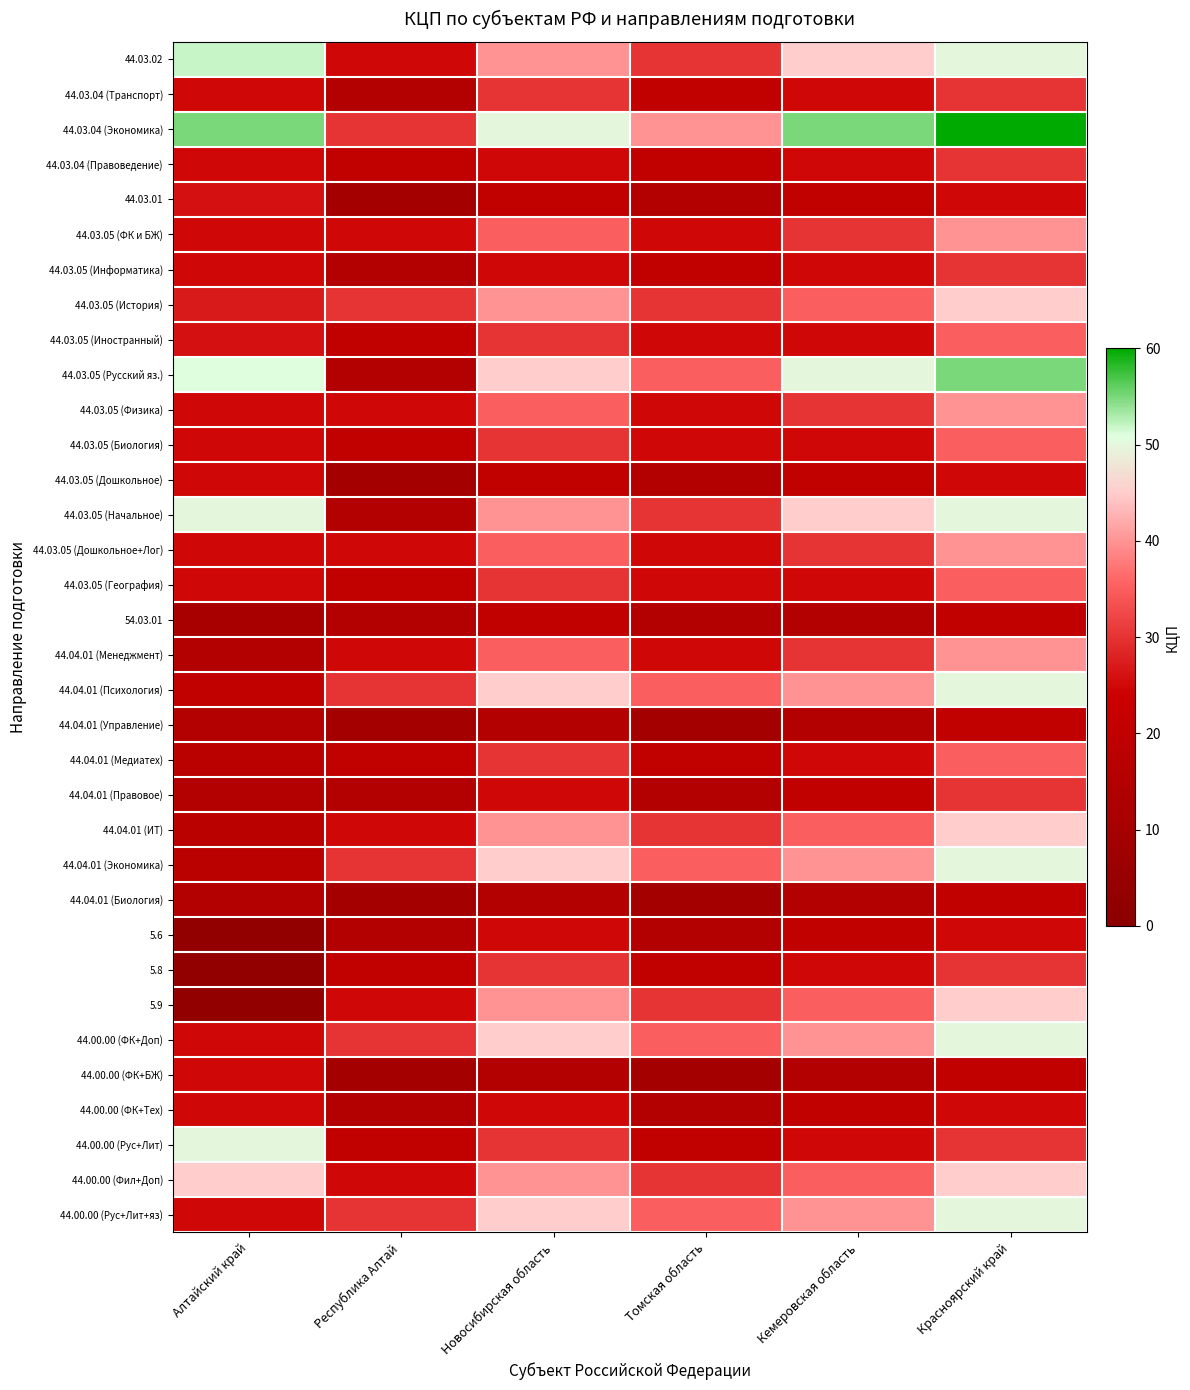

Reading left to right, list all the values displayed in this chart.

44.03.02: Алтайский край=52	Республика Алтай=25	Новосибирская область=40	Томская область=30	Кемеровская область=45	Красноярский край=50
44.03.04 (Транспорт): Алтайский край=25	Республика Алтай=15	Новосибирская область=30	Томская область=20	Кемеровская область=25	Красноярский край=30
44.03.04 (Экономика): Алтайский край=55	Республика Алтай=30	Новосибирская область=50	Томская область=40	Кемеровская область=55	Красноярский край=60
44.03.04 (Правоведение): Алтайский край=25	Республика Алтай=20	Новосибирская область=25	Томская область=20	Кемеровская область=25	Красноярский край=30
44.03.01: Алтайский край=26	Республика Алтай=10	Новосибирская область=20	Томская область=15	Кемеровская область=20	Красноярский край=25
44.03.05 (ФК и БЖ): Алтайский край=25	Республика Алтай=25	Новосибирская область=35	Томская область=25	Кемеровская область=30	Красноярский край=40
44.03.05 (Информатика): Алтайский край=25	Республика Алтай=15	Новосибирская область=25	Томская область=20	Кемеровская область=25	Красноярский край=30
44.03.05 (История): Алтайский край=27	Республика Алтай=30	Новосибирская область=40	Томская область=30	Кемеровская область=35	Красноярский край=45
44.03.05 (Иностранный): Алтайский край=26	Республика Алтай=20	Новосибирская область=30	Томская область=25	Кемеровская область=25	Красноярский край=35
44.03.05 (Русский яз.): Алтайский край=51	Республика Алтай=15	Новосибирская область=45	Томская область=35	Кемеровская область=50	Красноярский край=55
44.03.05 (Физика): Алтайский край=25	Республика Алтай=25	Новосибирская область=35	Томская область=25	Кемеровская область=30	Красноярский край=40
44.03.05 (Биология): Алтайский край=25	Республика Алтай=20	Новосибирская область=30	Томская область=25	Кемеровская область=25	Красноярский край=35
44.03.05 (Дошкольное): Алтайский край=25	Республика Алтай=10	Новосибирская область=20	Томская область=15	Кемеровская область=20	Красноярский край=25
44.03.05 (Начальное): Алтайский край=50	Республика Алтай=15	Новосибирская область=40	Томская область=30	Кемеровская область=45	Красноярский край=50
44.03.05 (Дошкольное+Лог): Алтайский край=25	Республика Алтай=25	Новосибирская область=35	Томская область=25	Кемеровская область=30	Красноярский край=40
44.03.05 (География): Алтайский край=25	Республика Алтай=20	Новосибирская область=30	Томская область=25	Кемеровская область=25	Красноярский край=35
54.03.01: Алтайский край=11	Республика Алтай=15	Новосибирская область=20	Томская область=15	Кемеровская область=15	Красноярский край=20
44.04.01 (Менеджмент): Алтайский край=15	Республика Алтай=25	Новосибирская область=35	Томская область=25	Кемеровская область=30	Красноярский край=40
44.04.01 (Психология): Алтайский край=20	Республика Алтай=30	Новосибирская область=45	Томская область=35	Кемеровская область=40	Красноярский край=50
44.04.01 (Управление): Алтайский край=15	Республика Алтай=10	Новосибирская область=15	Томская область=10	Кемеровская область=15	Красноярский край=20
44.04.01 (Медиатех): Алтайский край=18	Республика Алтай=20	Новосибирская область=30	Томская область=20	Кемеровская область=25	Красноярский край=35
44.04.01 (Правовое): Алтайский край=15	Республика Алтай=15	Новосибирская область=25	Томская область=15	Кемеровская область=20	Красноярский край=30
44.04.01 (ИТ): Алтайский край=18	Республика Алтай=25	Новосибирская область=40	Томская область=30	Кемеровская область=35	Красноярский край=45
44.04.01 (Экономика): Алтайский край=18	Республика Алтай=30	Новосибирская область=45	Томская область=35	Кемеровская область=40	Красноярский край=50
44.04.01 (Биология): Алтайский край=15	Республика Алтай=10	Новосибирская область=15	Томская область=10	Кемеровская область=15	Красноярский край=20
5.6: Алтайский край=3	Республика Алтай=15	Новосибирская область=25	Томская область=15	Кемеровская область=20	Красноярский край=25
5.8: Алтайский край=3	Республика Алтай=20	Новосибирская область=30	Томская область=20	Кемеровская область=25	Красноярский край=30
5.9: Алтайский край=3	Республика Алтай=25	Новосибирская область=40	Томская область=30	Кемеровская область=35	Красноярский край=45
44.00.00 (ФК+Доп): Алтайский край=25	Республика Алтай=30	Новосибирская область=45	Томская область=35	Кемеровская область=40	Красноярский край=50
44.00.00 (ФК+БЖ): Алтайский край=25	Республика Алтай=10	Новосибирская область=15	Томская область=10	Кемеровская область=15	Красноярский край=20
44.00.00 (ФК+Тех): Алтайский край=25	Республика Алтай=15	Новосибирская область=25	Томская область=15	Кемеровская область=20	Красноярский край=25
44.00.00 (Рус+Лит): Алтайский край=50	Республика Алтай=20	Новосибирская область=30	Томская область=20	Кемеровская область=25	Красноярский край=30
44.00.00 (Фил+Доп): Алтайский край=45	Республика Алтай=25	Новосибирская область=40	Томская область=30	Кемеровская область=35	Красноярский край=45
44.00.00 (Рус+Лит+яз): Алтайский край=25	Республика Алтай=30	Новосибирская область=45	Томская область=35	Кемеровская область=40	Красноярский край=50